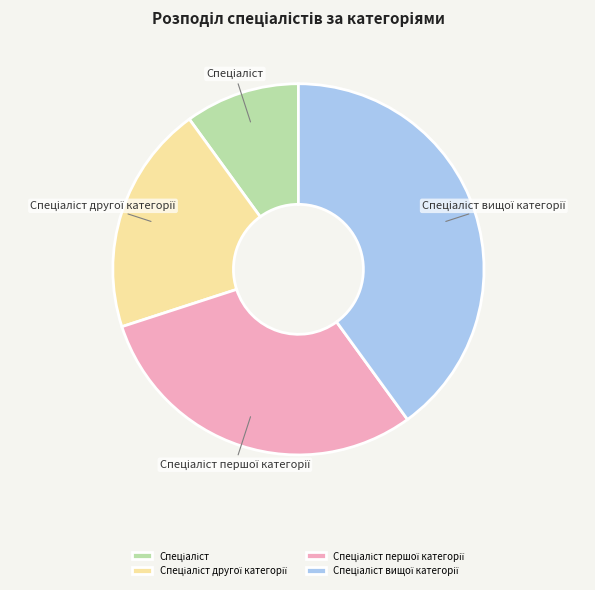

Is there a majority slice in this chart?

No